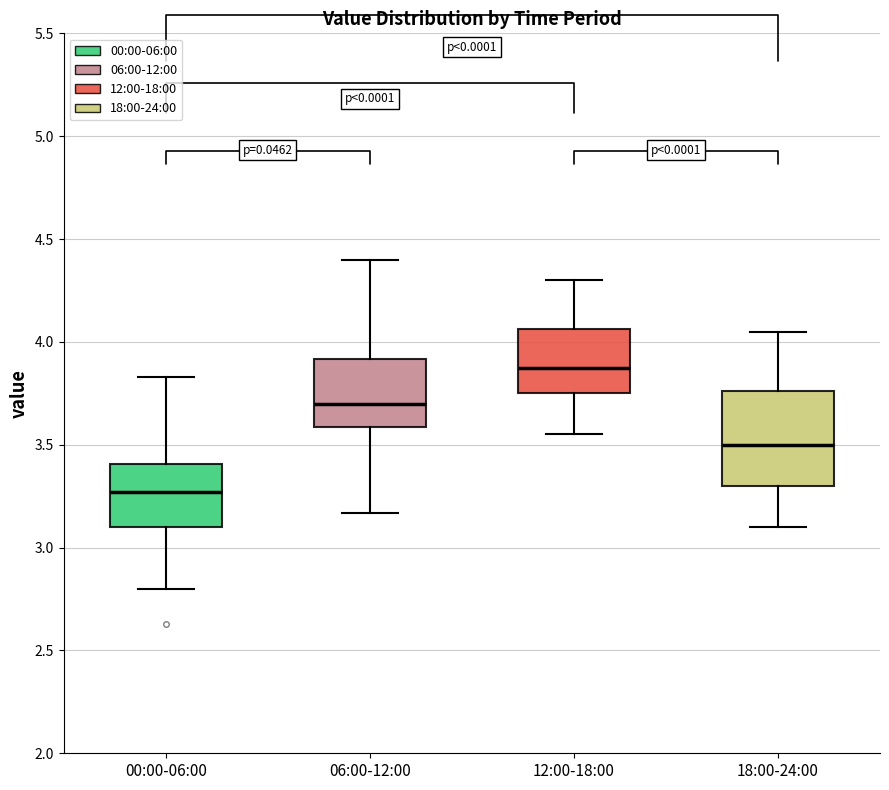

Reading left to right, transcribe this box plot: for each box, give where its median line is, the range the box spans, and where its two whiskers end, as read against the y-axis. The values are not printed on the chart, so give them approximately, as read against the axis.

00:00-06:00: median 3.25, box 3.10 to 3.40, whiskers 2.80 to 3.85
06:00-12:00: median 3.70, box 3.60 to 3.90, whiskers 3.15 to 4.40
12:00-18:00: median 3.90, box 3.75 to 4.05, whiskers 3.55 to 4.30
18:00-24:00: median 3.50, box 3.30 to 3.75, whiskers 3.10 to 4.05